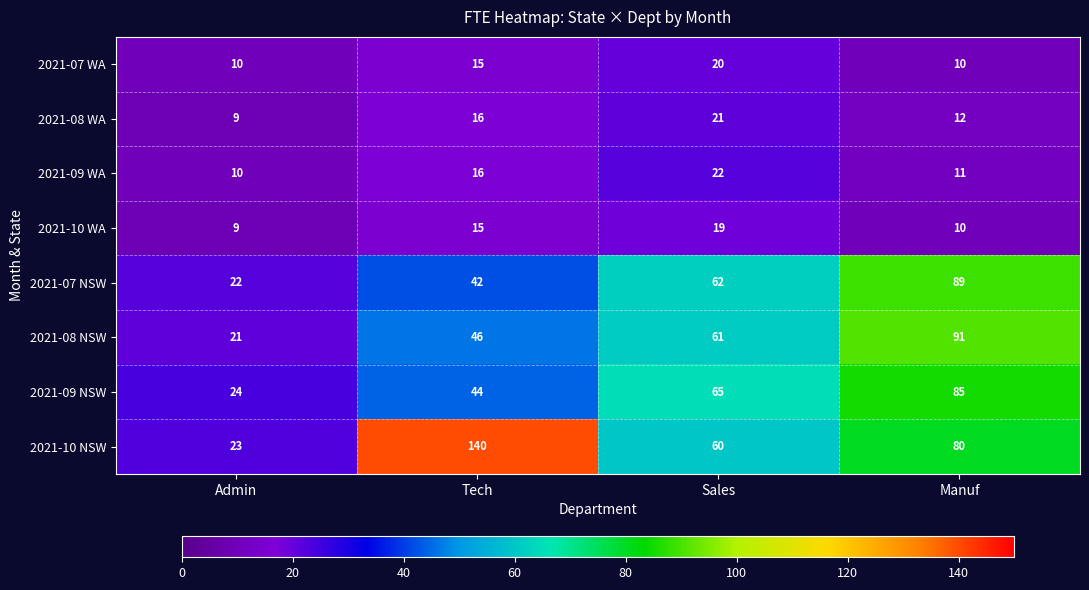

Which series has the largest range (max minus min)?

2021-10 NSW